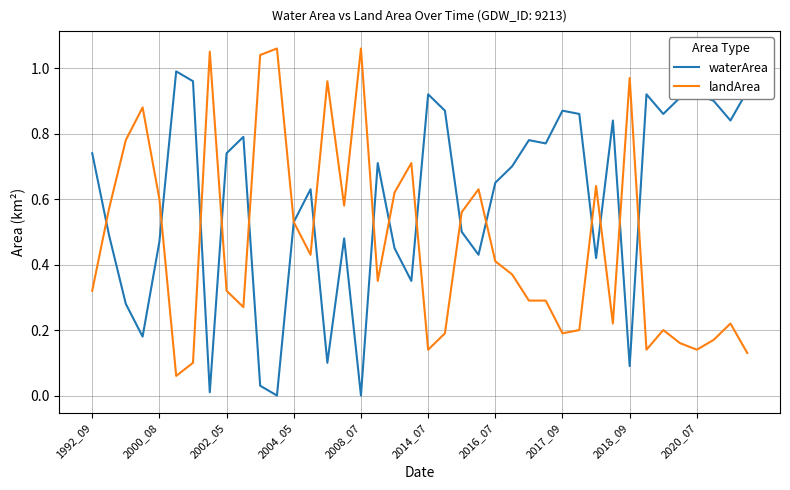

Rank the series by their maximum value, from highest to lowest.

landArea, waterArea